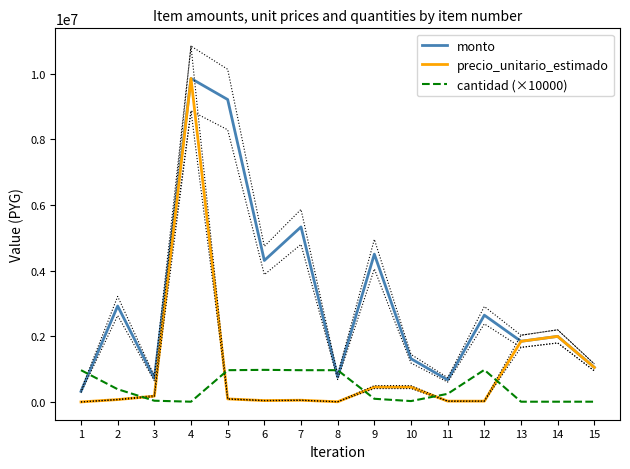

In monto, how many points are lower than both neighbors (excluding endpoints)?

5